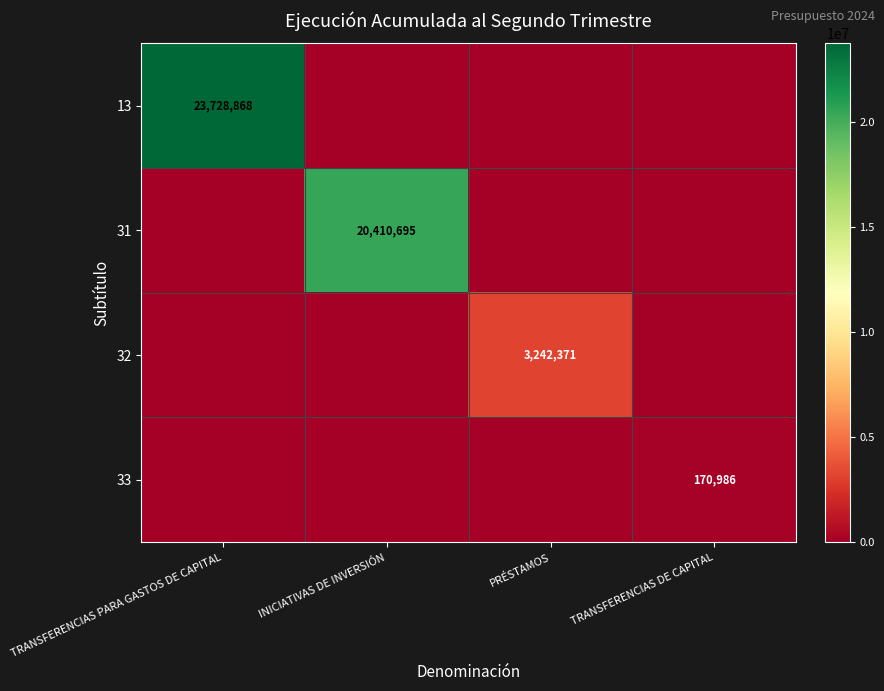

How many distinct data groups are displayed?

4